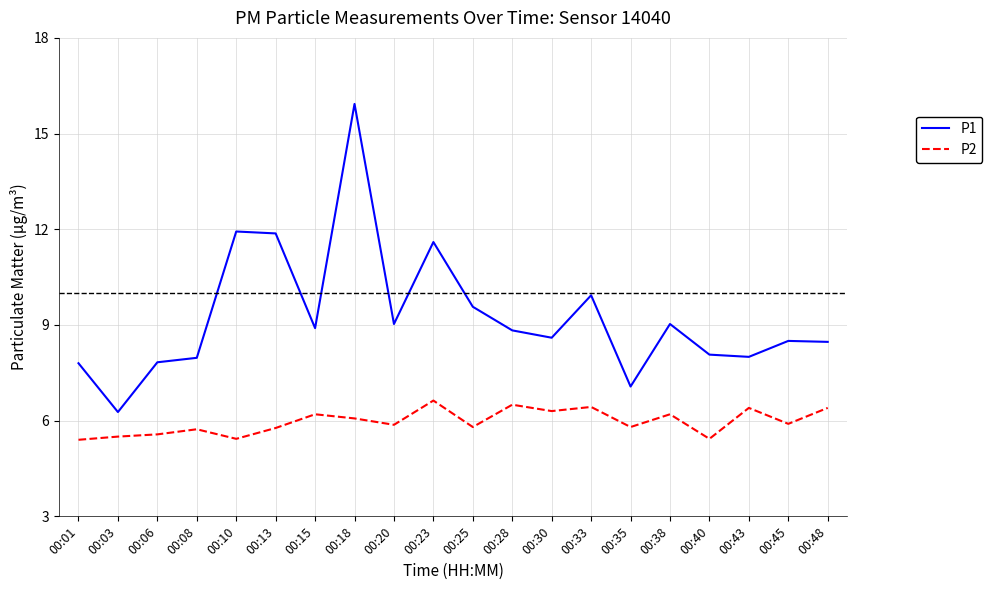

True or false: P2 and P1 intersect in this chart.

False